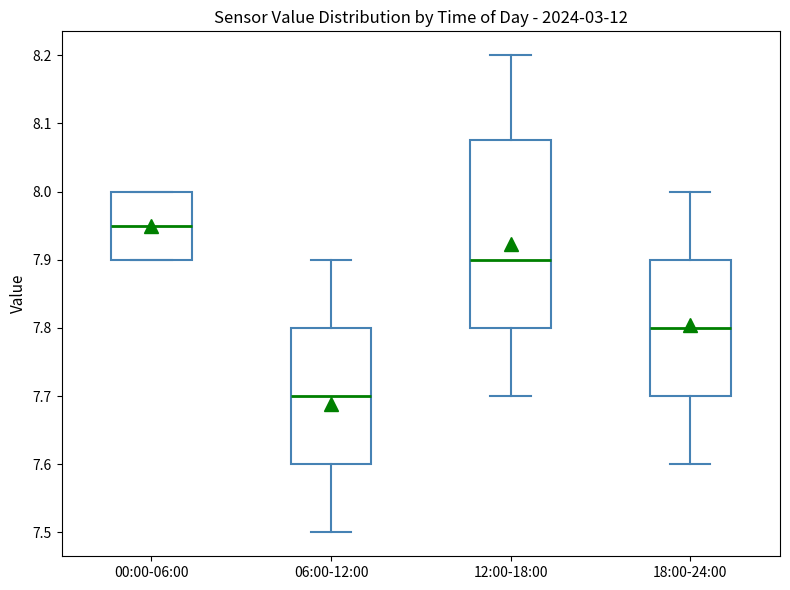

Reading left to right, transcribe this box plot: for each box, give where its median line is, the range the box spans, and where its two whiskers end, as read against the y-axis. The values are not printed on the chart, so give them approximately, as read against the axis.

00:00-06:00: median 7.95, box 7.90 to 8.00, whiskers 7.90 to 8.00
06:00-12:00: median 7.70, box 7.60 to 7.80, whiskers 7.50 to 7.90
12:00-18:00: median 7.90, box 7.80 to 8.08, whiskers 7.70 to 8.20
18:00-24:00: median 7.80, box 7.70 to 7.90, whiskers 7.60 to 8.00